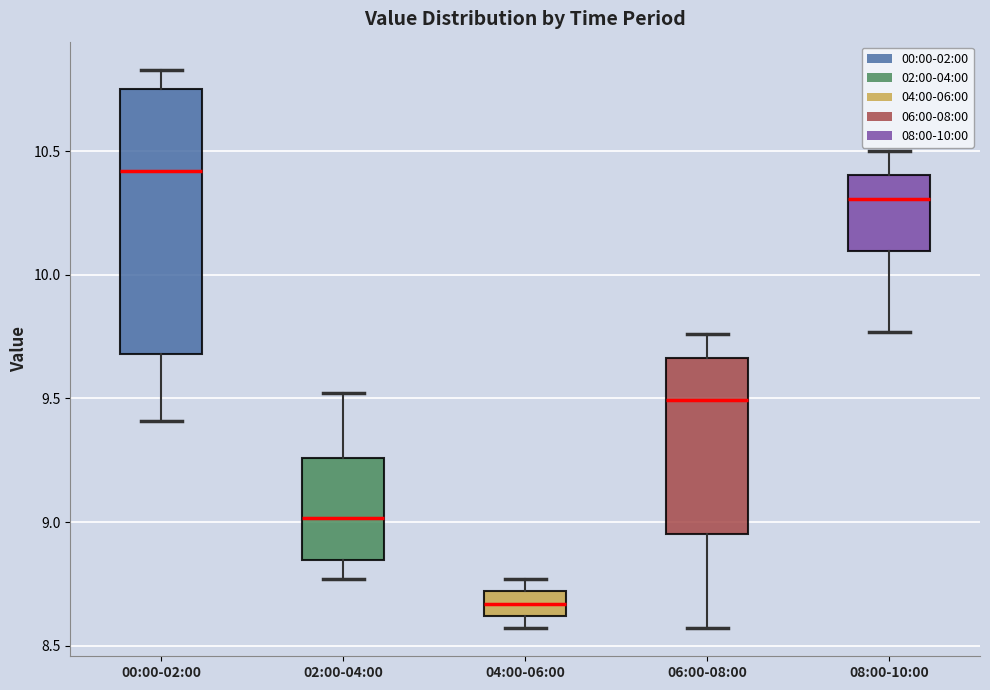

Which box has the highest median line?

00:00-02:00